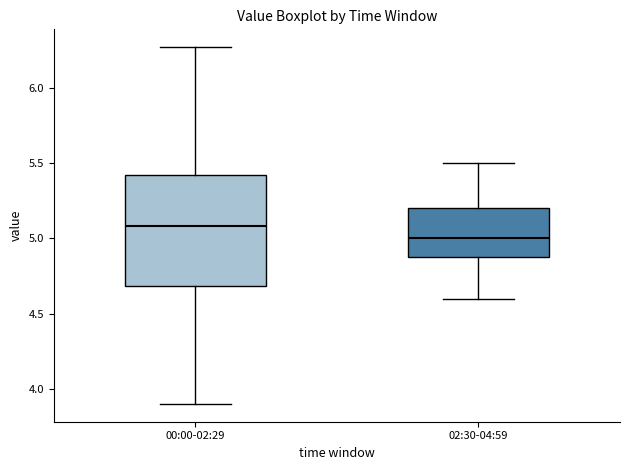

Reading left to right, read every box against the y-axis: the position of its median line, the range the box covers, and the ends of its whiskers. The values are not printed on the chart, so give them approximately, as read against the axis.

00:00-02:29: median 5.10, box 4.70 to 5.40, whiskers 3.90 to 6.25
02:30-04:59: median 5.00, box 4.90 to 5.20, whiskers 4.60 to 5.50